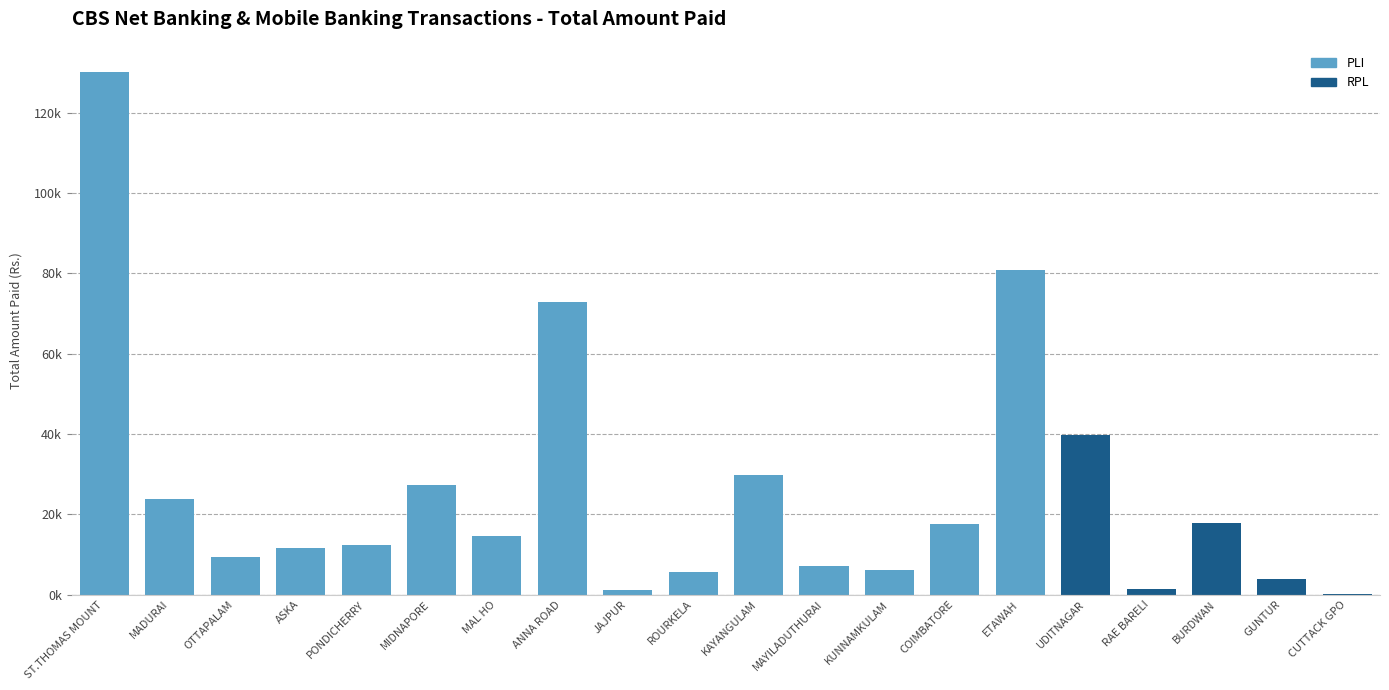

Are the bars horizontal?

No